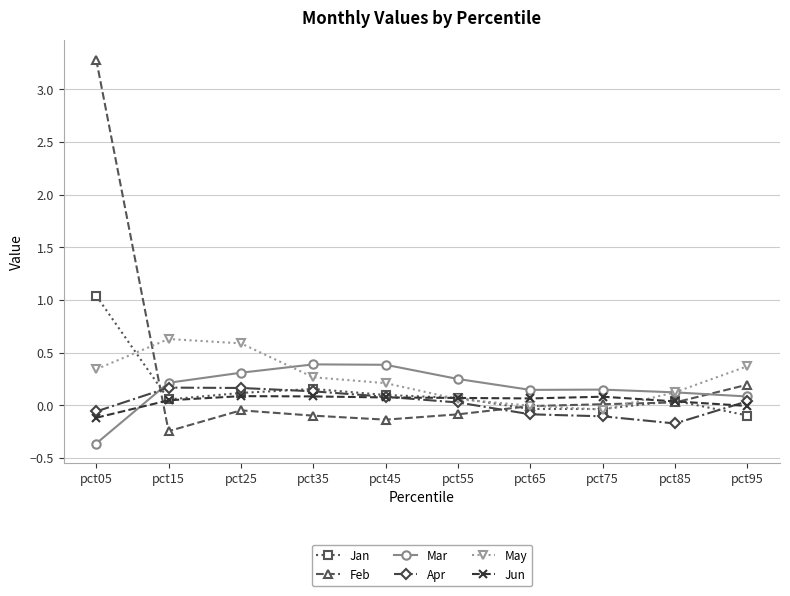

What are all the series names shown in the legend?

Jan, Feb, Mar, Apr, May, Jun